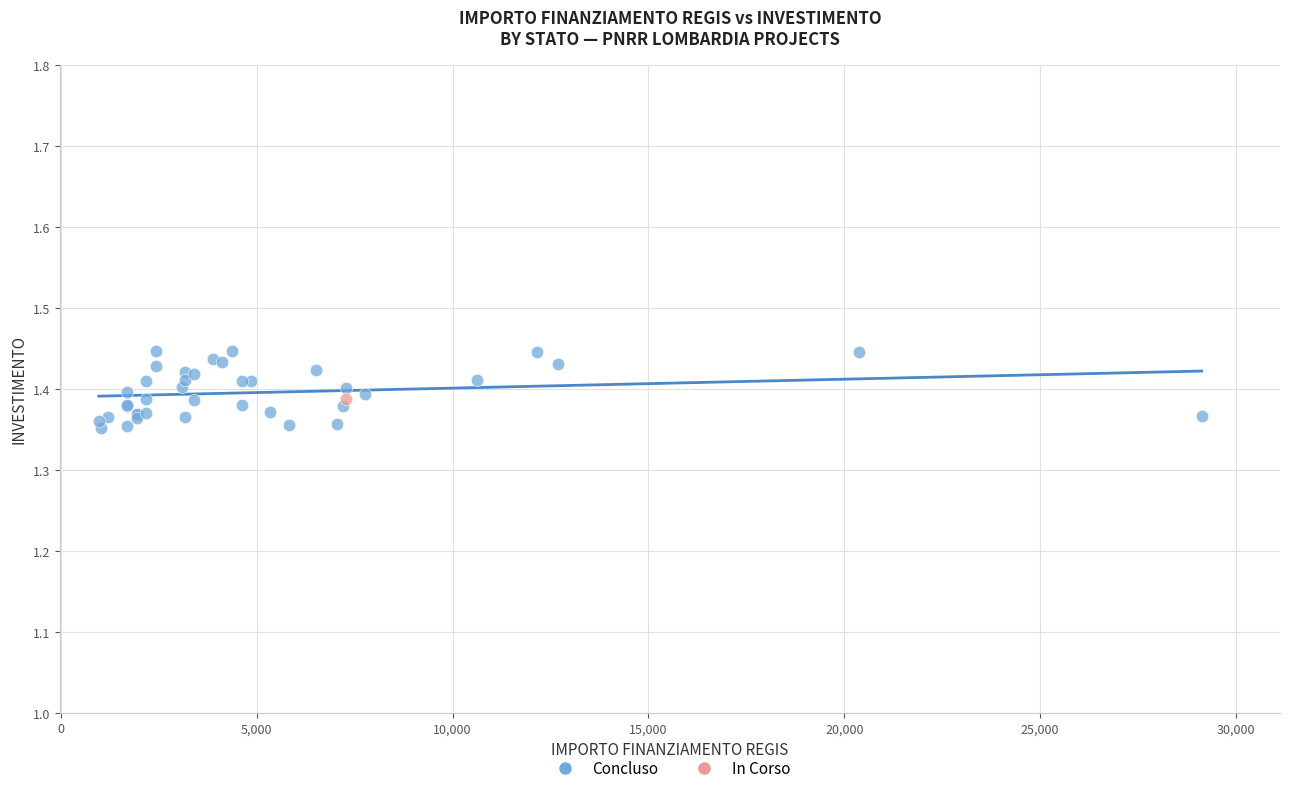

What are all the series names shown in the legend?

Concluso, In Corso